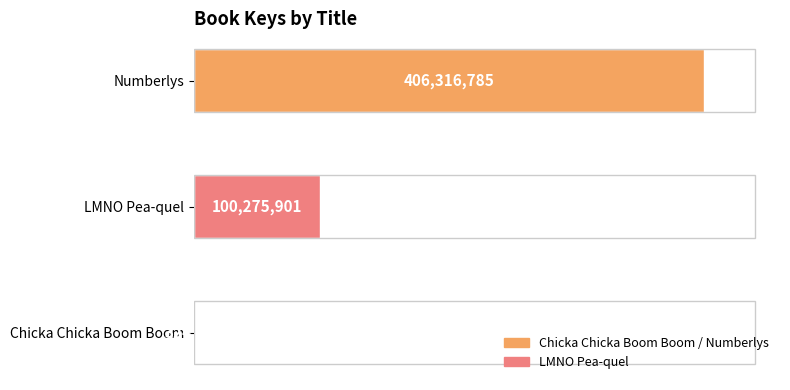

Rank the categories by value from lowest to highest.

Chicka Chicka Boom Boom, LMNO Pea-quel, Numberlys